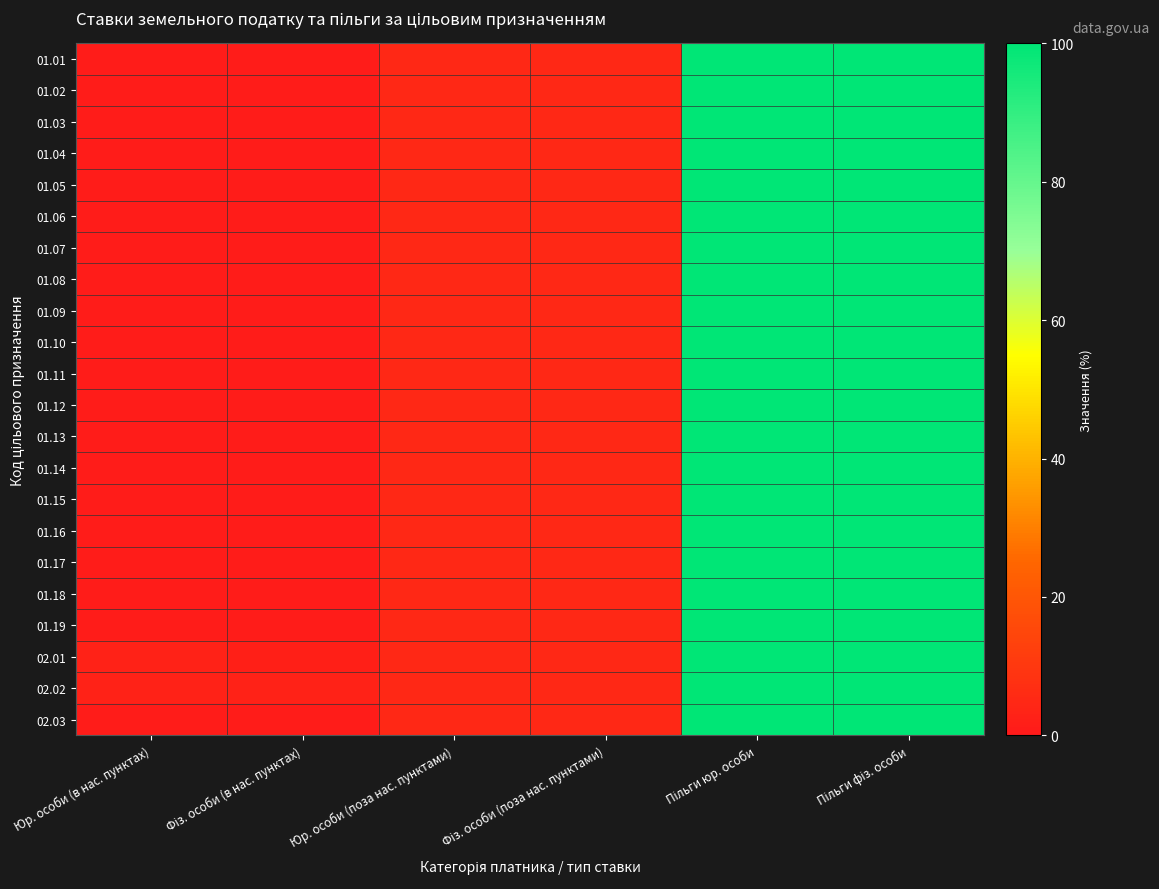

Reading right to left, list all the values displayed in this chart.

01.01: Пільги фіз. особи=100	Пільги юр. особи=100	Фіз. особи (поза нас. пунктами)=5	Юр. особи (поза нас. пунктами)=5	Фіз. особи (в нас. пунктах)=1	Юр. особи (в нас. пунктах)=1
01.02: Пільги фіз. особи=100	Пільги юр. особи=100	Фіз. особи (поза нас. пунктами)=5	Юр. особи (поза нас. пунктами)=5	Фіз. особи (в нас. пунктах)=1	Юр. особи (в нас. пунктах)=1
01.03: Пільги фіз. особи=100	Пільги юр. особи=100	Фіз. особи (поза нас. пунктами)=5	Юр. особи (поза нас. пунктами)=5	Фіз. особи (в нас. пунктах)=1	Юр. особи (в нас. пунктах)=1
01.04: Пільги фіз. особи=100	Пільги юр. особи=100	Фіз. особи (поза нас. пунктами)=5	Юр. особи (поза нас. пунктами)=5	Фіз. особи (в нас. пунктах)=1	Юр. особи (в нас. пунктах)=1
01.05: Пільги фіз. особи=100	Пільги юр. особи=100	Фіз. особи (поза нас. пунктами)=5	Юр. особи (поза нас. пунктами)=5	Фіз. особи (в нас. пунктах)=1	Юр. особи (в нас. пунктах)=1
01.06: Пільги фіз. особи=100	Пільги юр. особи=100	Фіз. особи (поза нас. пунктами)=5	Юр. особи (поза нас. пунктами)=5	Фіз. особи (в нас. пунктах)=1	Юр. особи (в нас. пунктах)=1
01.07: Пільги фіз. особи=100	Пільги юр. особи=100	Фіз. особи (поза нас. пунктами)=5	Юр. особи (поза нас. пунктами)=5	Фіз. особи (в нас. пунктах)=1	Юр. особи (в нас. пунктах)=1
01.08: Пільги фіз. особи=100	Пільги юр. особи=100	Фіз. особи (поза нас. пунктами)=5	Юр. особи (поза нас. пунктами)=5	Фіз. особи (в нас. пунктах)=1	Юр. особи (в нас. пунктах)=1
01.09: Пільги фіз. особи=100	Пільги юр. особи=100	Фіз. особи (поза нас. пунктами)=5	Юр. особи (поза нас. пунктами)=5	Фіз. особи (в нас. пунктах)=1	Юр. особи (в нас. пунктах)=1
01.10: Пільги фіз. особи=100	Пільги юр. особи=100	Фіз. особи (поза нас. пунктами)=5	Юр. особи (поза нас. пунктами)=5	Фіз. особи (в нас. пунктах)=1	Юр. особи (в нас. пунктах)=1
01.11: Пільги фіз. особи=100	Пільги юр. особи=100	Фіз. особи (поза нас. пунктами)=5	Юр. особи (поза нас. пунктами)=5	Фіз. особи (в нас. пунктах)=1	Юр. особи (в нас. пунктах)=1
01.12: Пільги фіз. особи=100	Пільги юр. особи=100	Фіз. особи (поза нас. пунктами)=5	Юр. особи (поза нас. пунктами)=5	Фіз. особи (в нас. пунктах)=1	Юр. особи (в нас. пунктах)=1
01.13: Пільги фіз. особи=100	Пільги юр. особи=100	Фіз. особи (поза нас. пунктами)=5	Юр. особи (поза нас. пунктами)=5	Фіз. особи (в нас. пунктах)=1	Юр. особи (в нас. пунктах)=1
01.14: Пільги фіз. особи=100	Пільги юр. особи=100	Фіз. особи (поза нас. пунктами)=5	Юр. особи (поза нас. пунктами)=5	Фіз. особи (в нас. пунктах)=1	Юр. особи (в нас. пунктах)=1
01.15: Пільги фіз. особи=100	Пільги юр. особи=100	Фіз. особи (поза нас. пунктами)=5	Юр. особи (поза нас. пунктами)=5	Фіз. особи (в нас. пунктах)=1	Юр. особи (в нас. пунктах)=1
01.16: Пільги фіз. особи=100	Пільги юр. особи=100	Фіз. особи (поза нас. пунктами)=5	Юр. особи (поза нас. пунктами)=5	Фіз. особи (в нас. пунктах)=1	Юр. особи (в нас. пунктах)=1
01.17: Пільги фіз. особи=100	Пільги юр. особи=100	Фіз. особи (поза нас. пунктами)=5	Юр. особи (поза нас. пунктами)=5	Фіз. особи (в нас. пунктах)=1	Юр. особи (в нас. пунктах)=1
01.18: Пільги фіз. особи=100	Пільги юр. особи=100	Фіз. особи (поза нас. пунктами)=5	Юр. особи (поза нас. пунктами)=5	Фіз. особи (в нас. пунктах)=1	Юр. особи (в нас. пунктах)=1
01.19: Пільги фіз. особи=100	Пільги юр. особи=100	Фіз. особи (поза нас. пунктами)=5	Юр. особи (поза нас. пунктами)=5	Фіз. особи (в нас. пунктах)=1	Юр. особи (в нас. пунктах)=1
02.01: Пільги фіз. особи=100	Пільги юр. особи=100	Фіз. особи (поза нас. пунктами)=5	Юр. особи (поза нас. пунктами)=5	Фіз. особи (в нас. пунктах)=2	Юр. особи (в нас. пунктах)=3
02.02: Пільги фіз. особи=100	Пільги юр. особи=100	Фіз. особи (поза нас. пунктами)=5	Юр. особи (поза нас. пунктами)=5	Фіз. особи (в нас. пунктах)=3	Юр. особи (в нас. пунктах)=3
02.03: Пільги фіз. особи=100	Пільги юр. особи=100	Фіз. особи (поза нас. пунктами)=5	Юр. особи (поза нас. пунктами)=5	Фіз. особи (в нас. пунктах)=1	Юр. особи (в нас. пунктах)=1